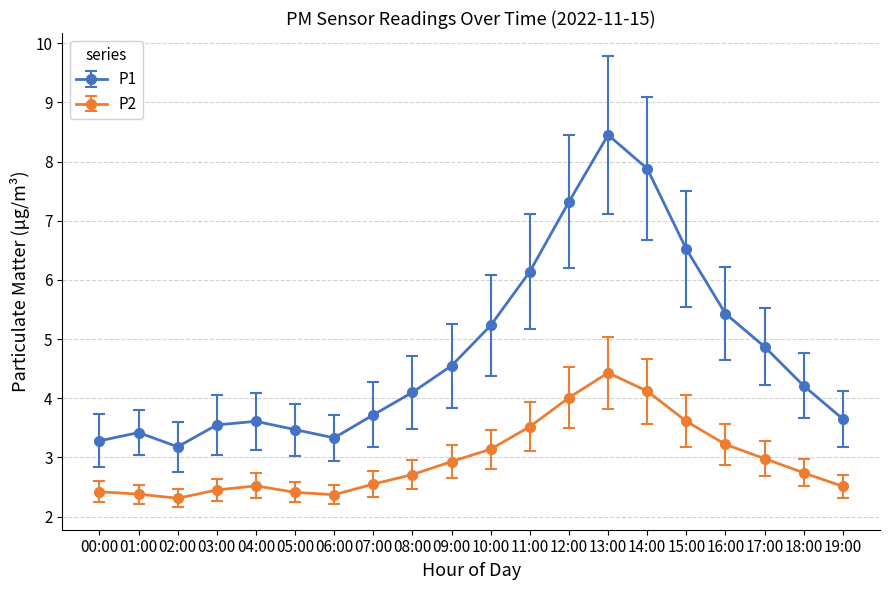

At which category is the sum across all series the highest?

13:00